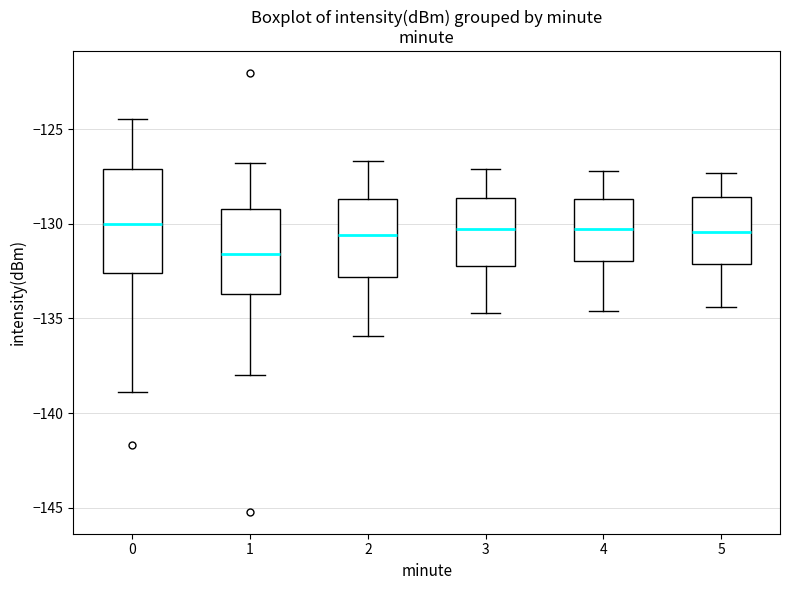

Reading left to right, read every box against the y-axis: the position of its median line, the range the box covers, and the ends of its whiskers. The values are not printed on the chart, so give them approximately, as read against the axis.

0: median -130.0, box -132.5 to -127.0, whiskers -139.0 to -124.5
1: median -131.5, box -133.5 to -129.0, whiskers -138.0 to -127.0
2: median -130.5, box -133.0 to -128.5, whiskers -136.0 to -126.5
3: median -130.5, box -132.0 to -128.5, whiskers -134.5 to -127.0
4: median -130.0, box -132.0 to -128.5, whiskers -134.5 to -127.0
5: median -130.5, box -132.0 to -128.5, whiskers -134.5 to -127.5